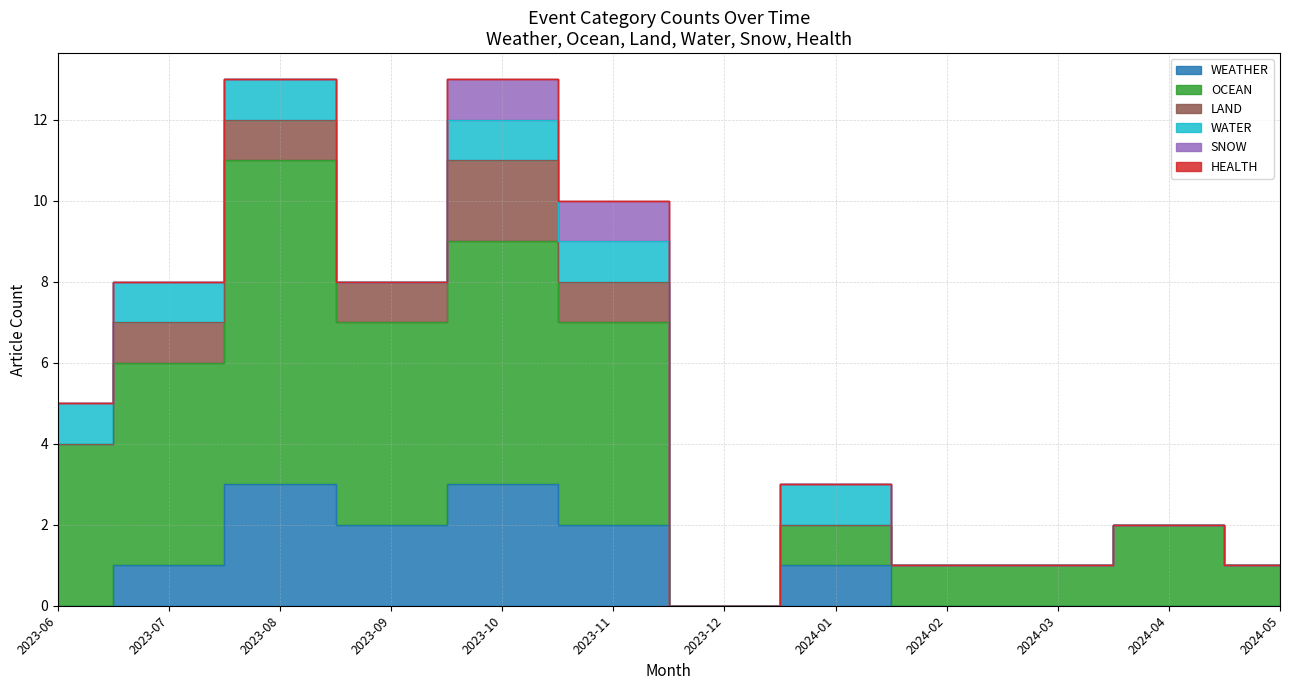

At which category is the sum across all series the highest?

2023-08